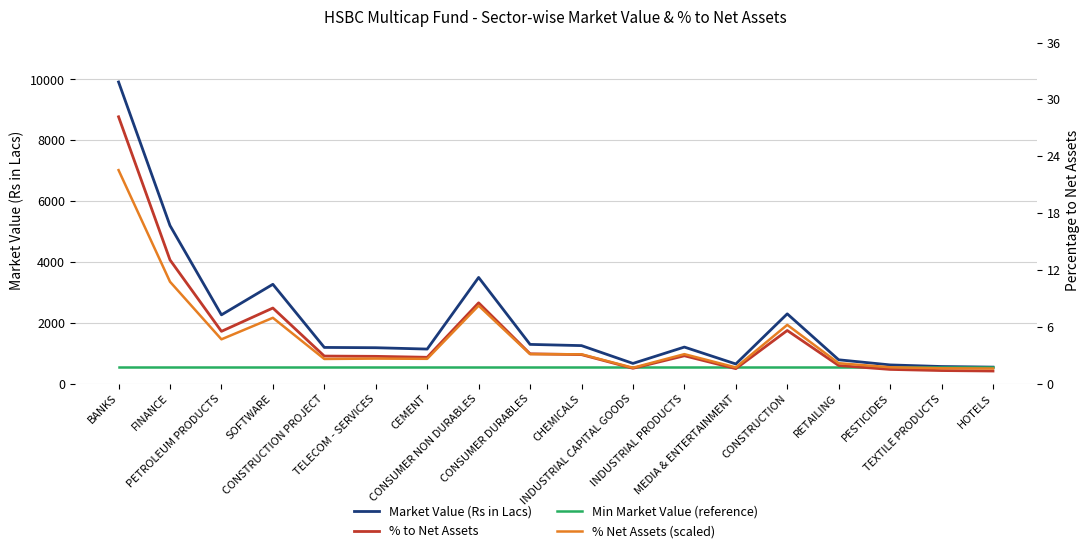

At which category is the sum across all series the highest?

BANKS